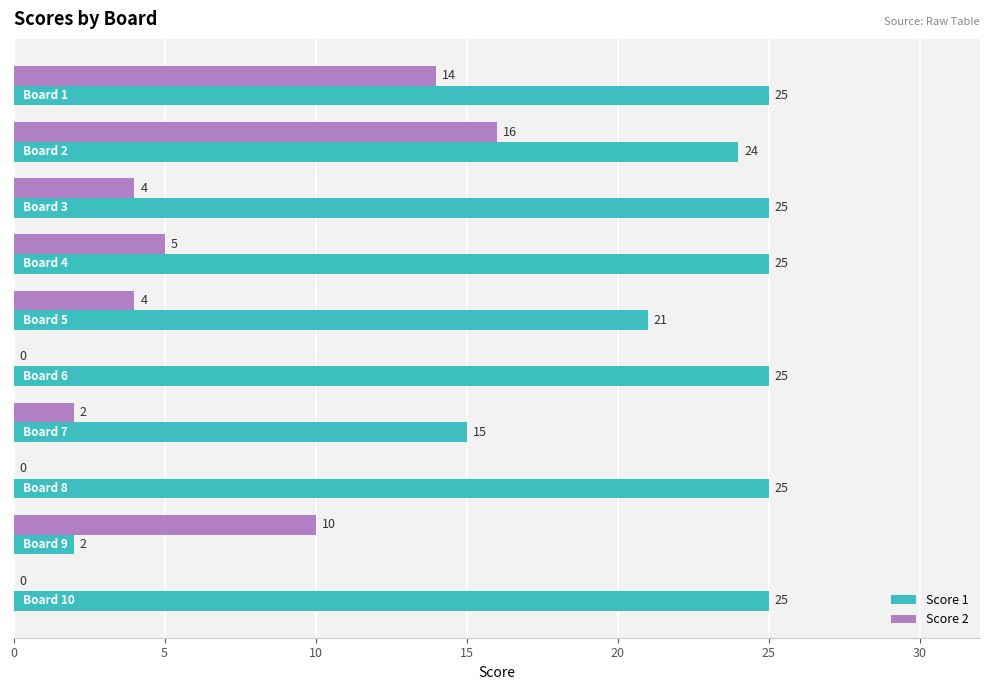

Which series has the largest total across all categories?

Score 1